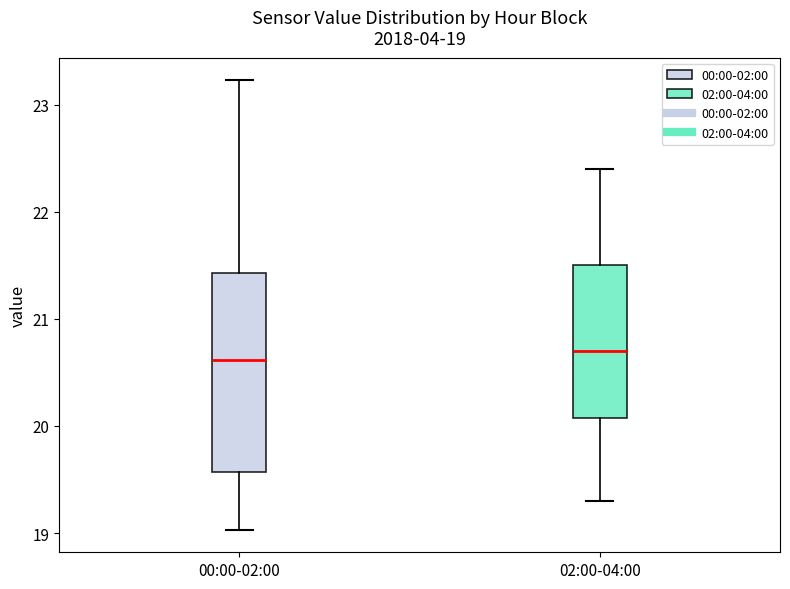

Which box is the tallest, from its lower edge to its upper edge?

00:00-02:00